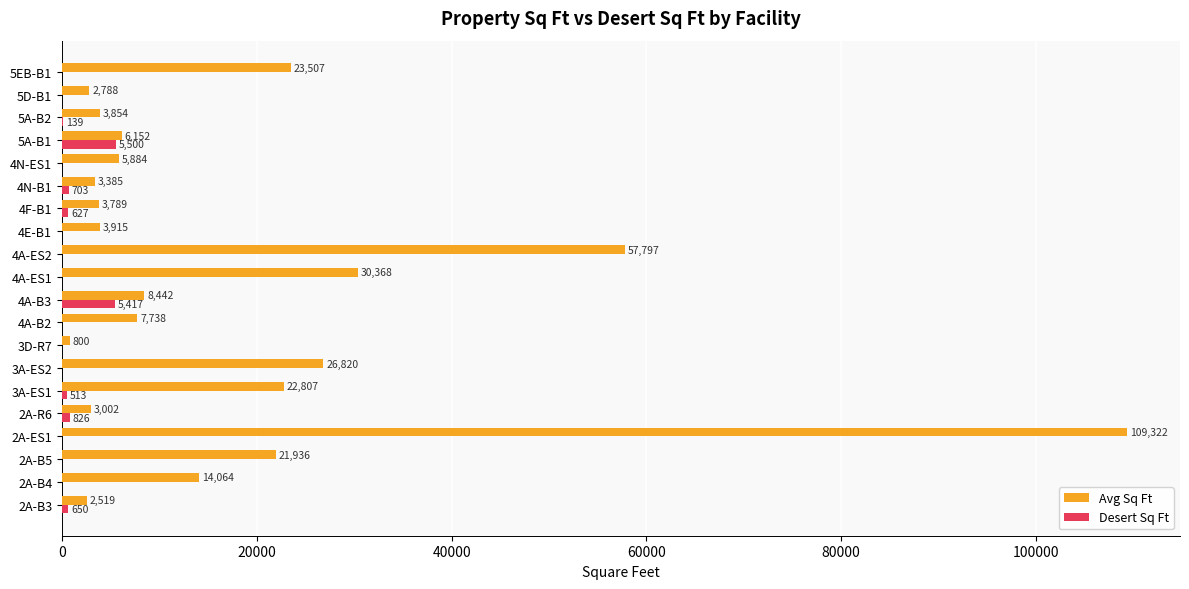

What is the maximum value shown in the chart?

109322.0